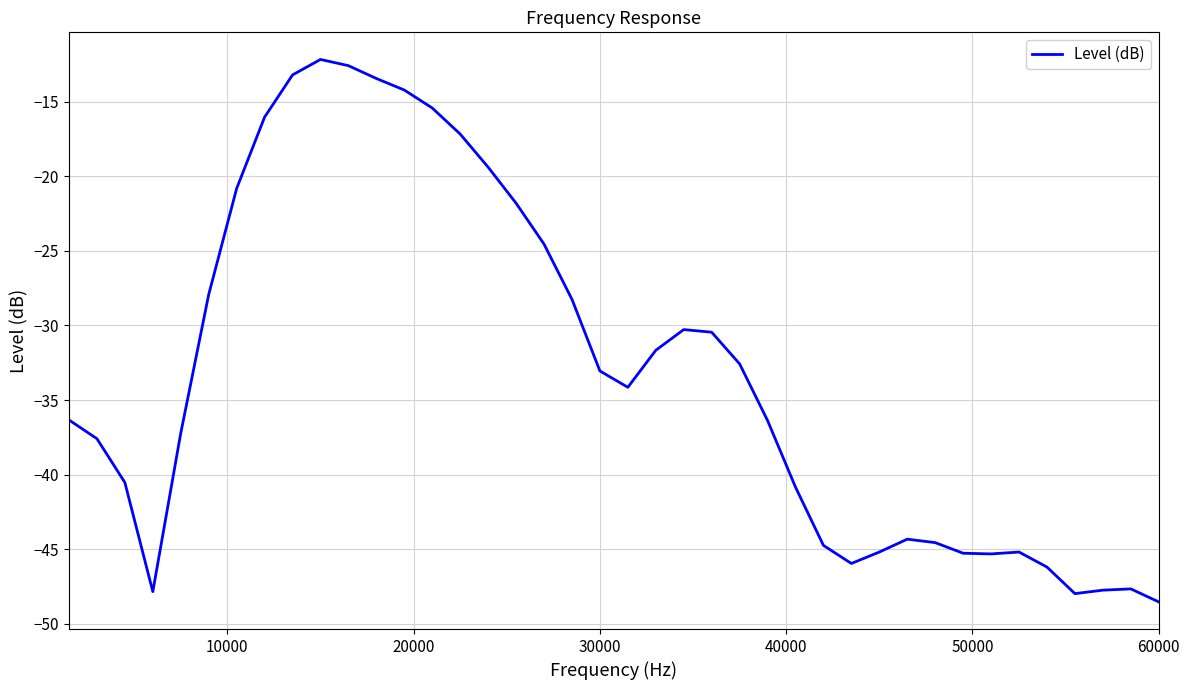

What is the maximum value shown in the chart?

-12.2